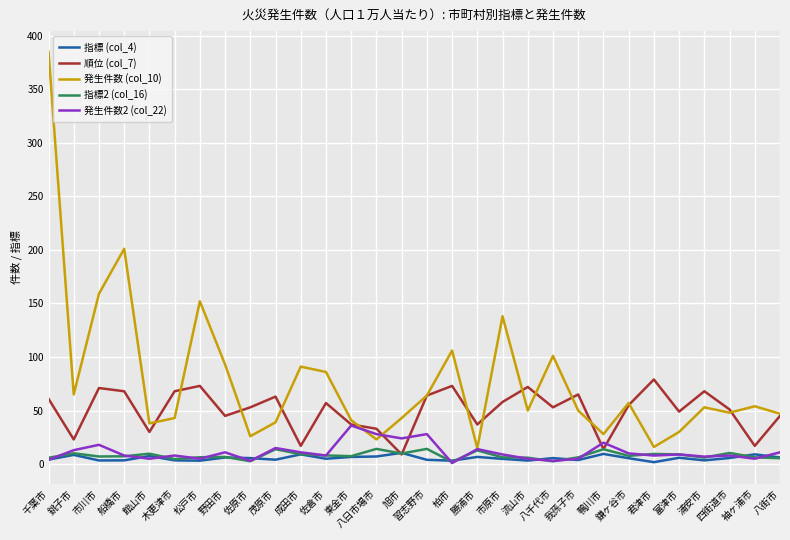

What is the highest value of the 発生件数 (col_10) series?

385.0